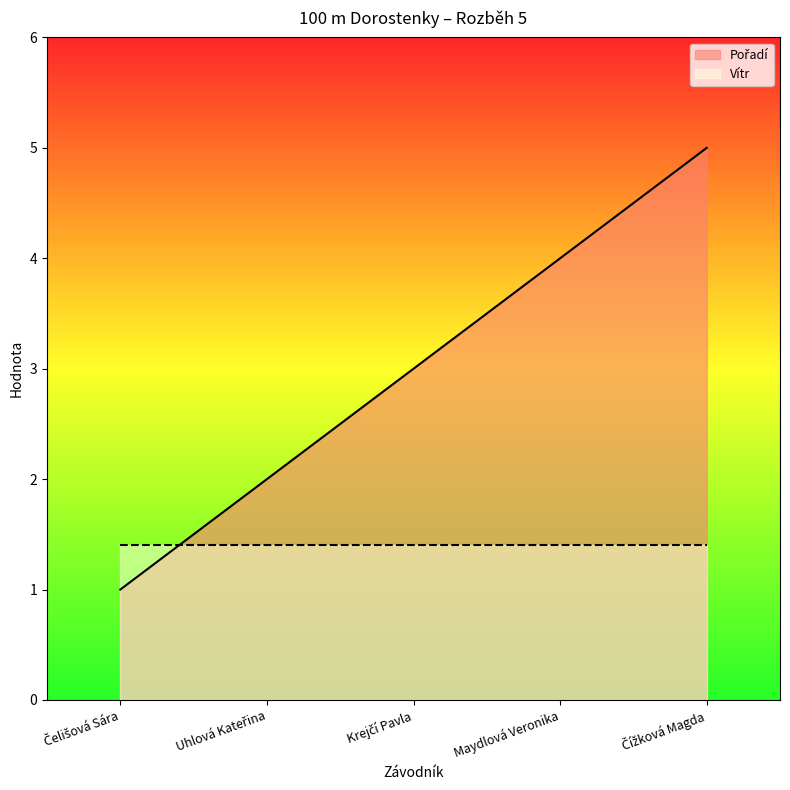

Reading right to left, transcribe all the data shown in this chart.

Čížková Magda=5	Maydlová Veronika=4	Krejčí Pavla=3	Uhlová Kateřina=2	Čelišová Sára=1